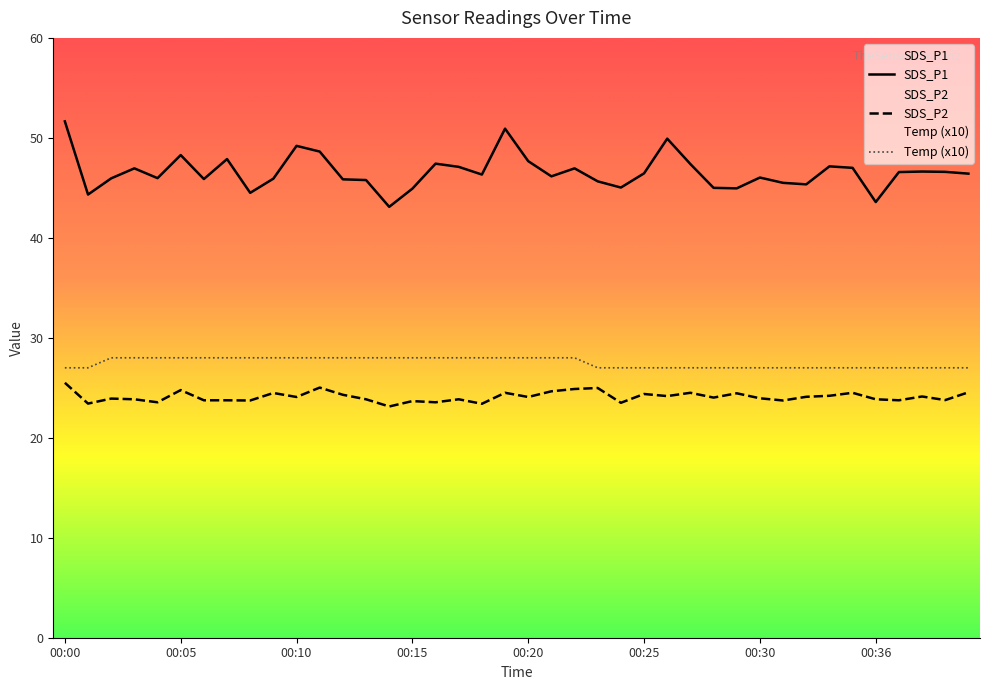

Is the value of SDS_P2 at 00:40 greater than the value of SDS_P1 at 00:36?

No